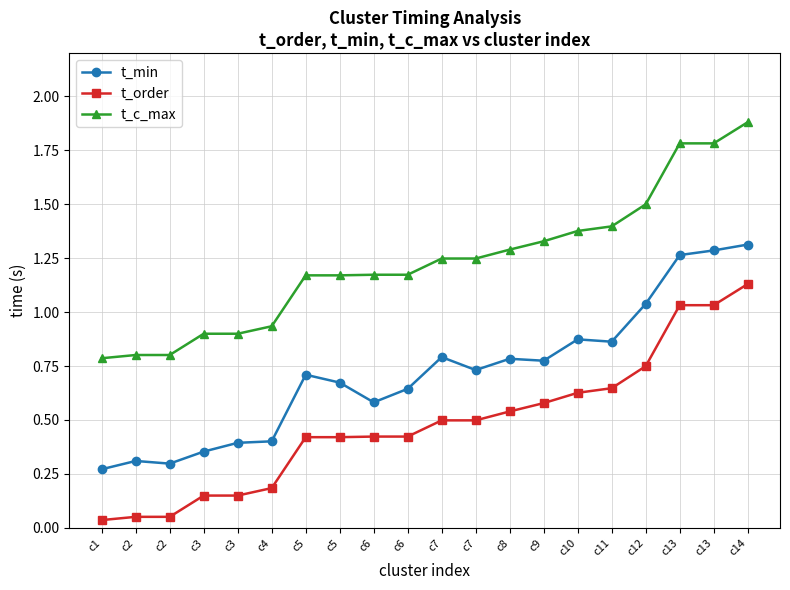

How many data points in t_c_max are less than 1?

6